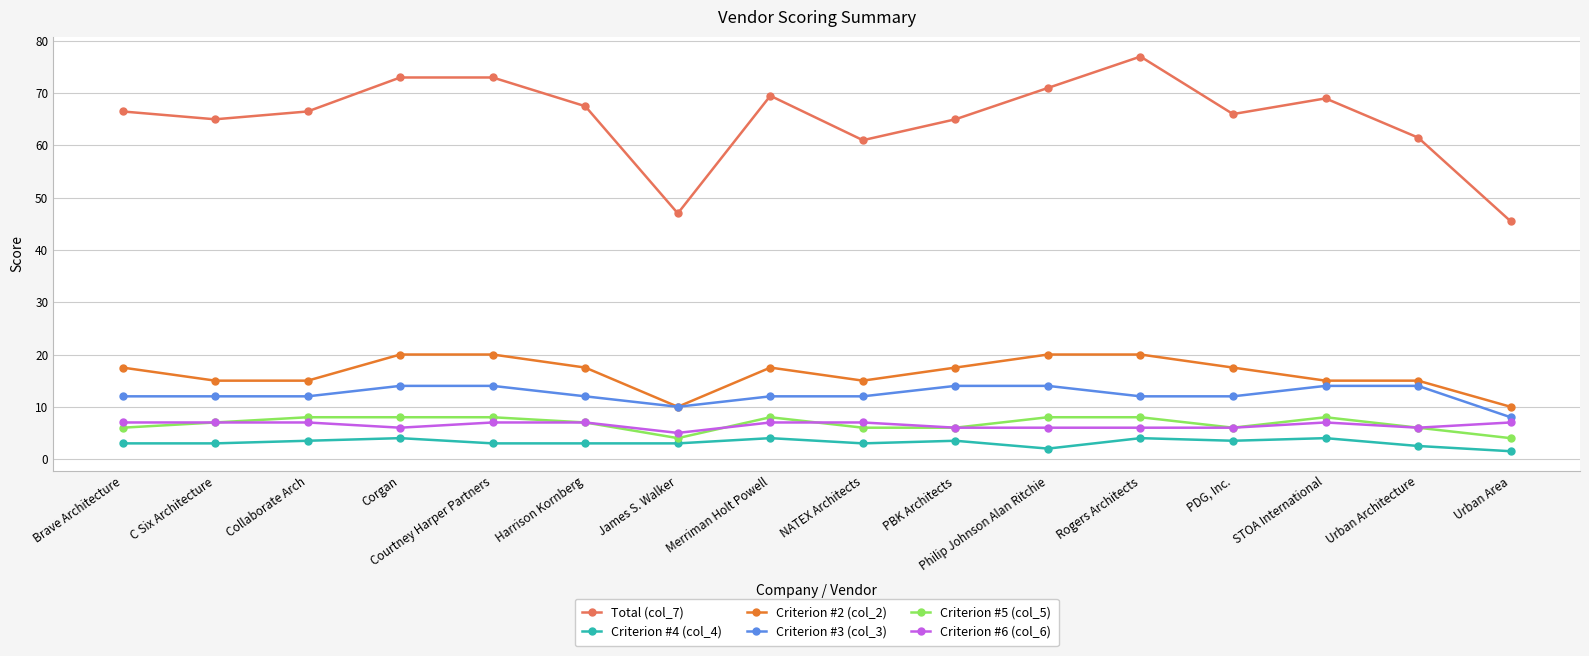

Does the chart have visible grid lines?

Yes